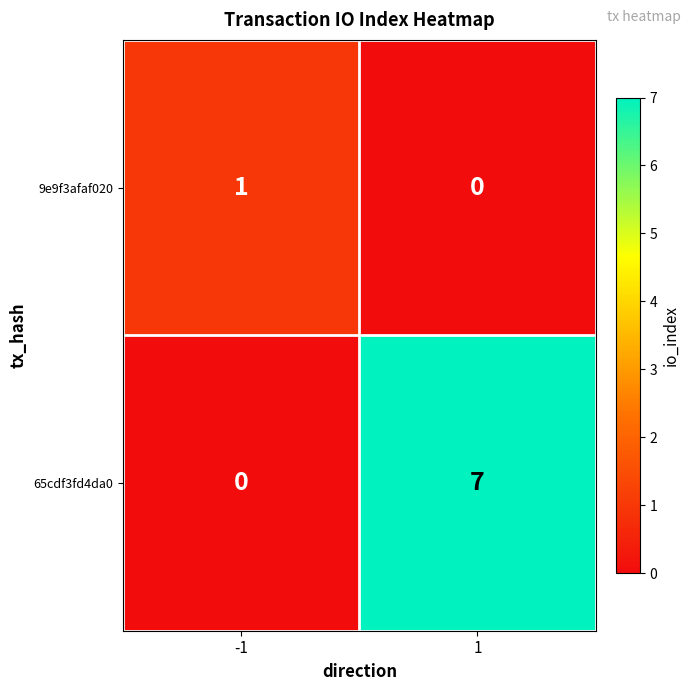

Rank the series at -1 from lowest to highest value.

65cdf3fd4da0, 9e9f3afaf020